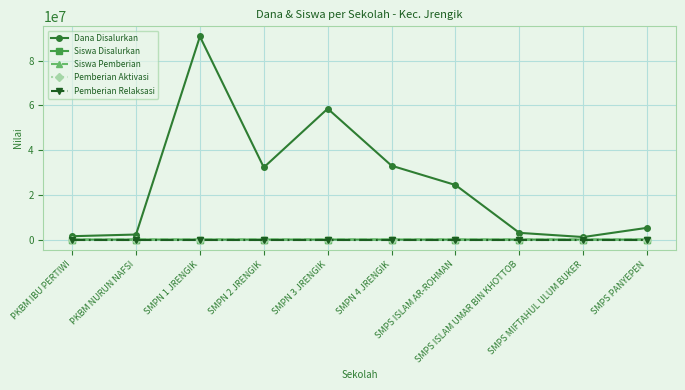

What is the average value of the Siswa Disalurkan series?

40